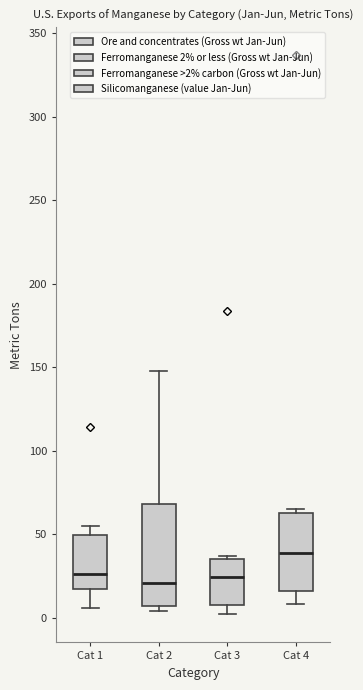

Which box has the highest median line?

Cat 4